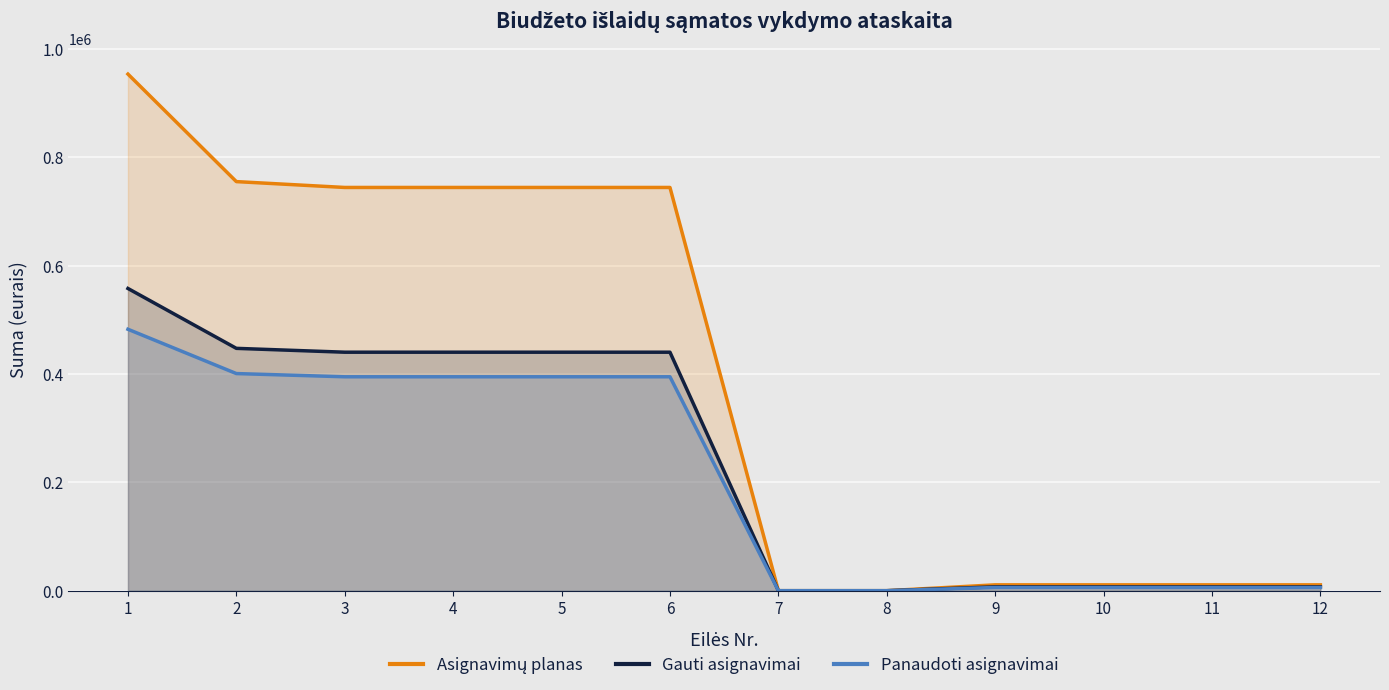

Which category has the lowest value in the Gauti asignavimai series?

7